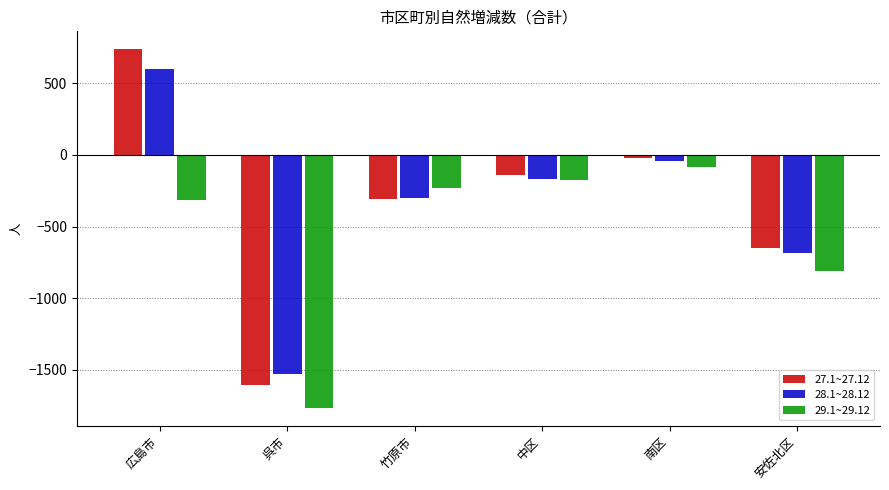

Is it true that 28.1~28.12 equals -1157 at 安佐北区?

False